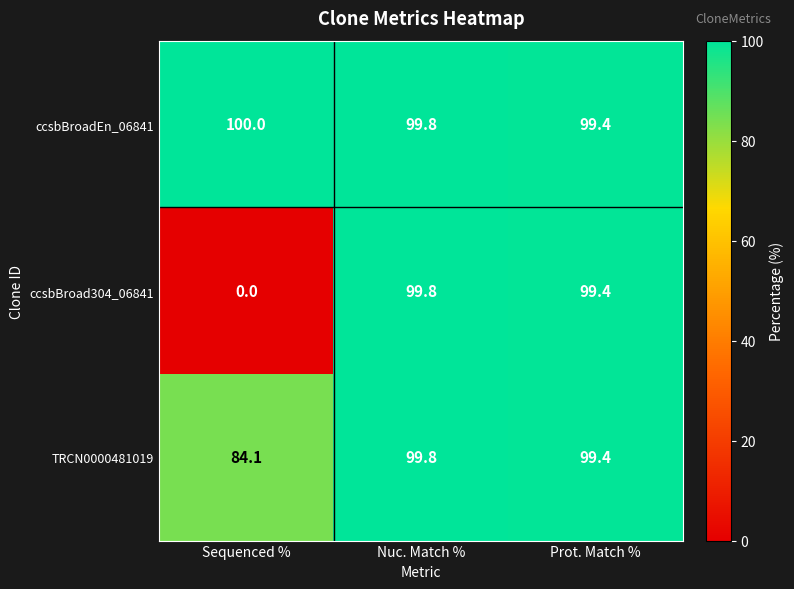

At which category is the sum across all series the highest?

Nuc. Match %